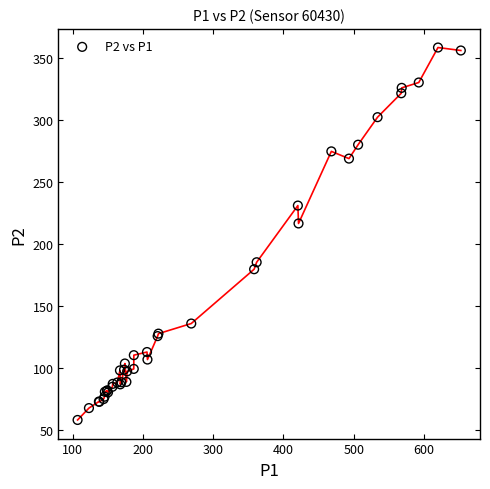

What Y value in the scatter plot is closest to 208?

216.8